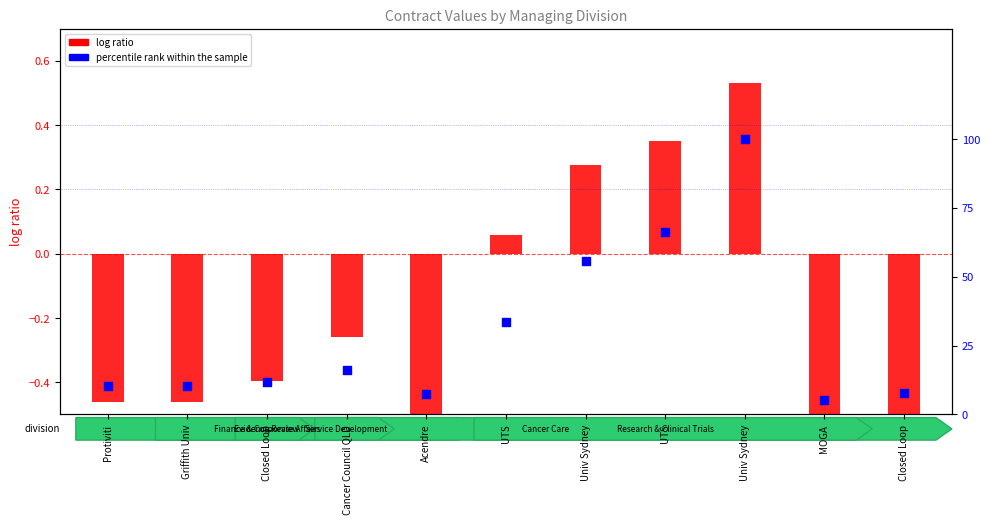

Which series has the widest spread of Y values?

log ratio